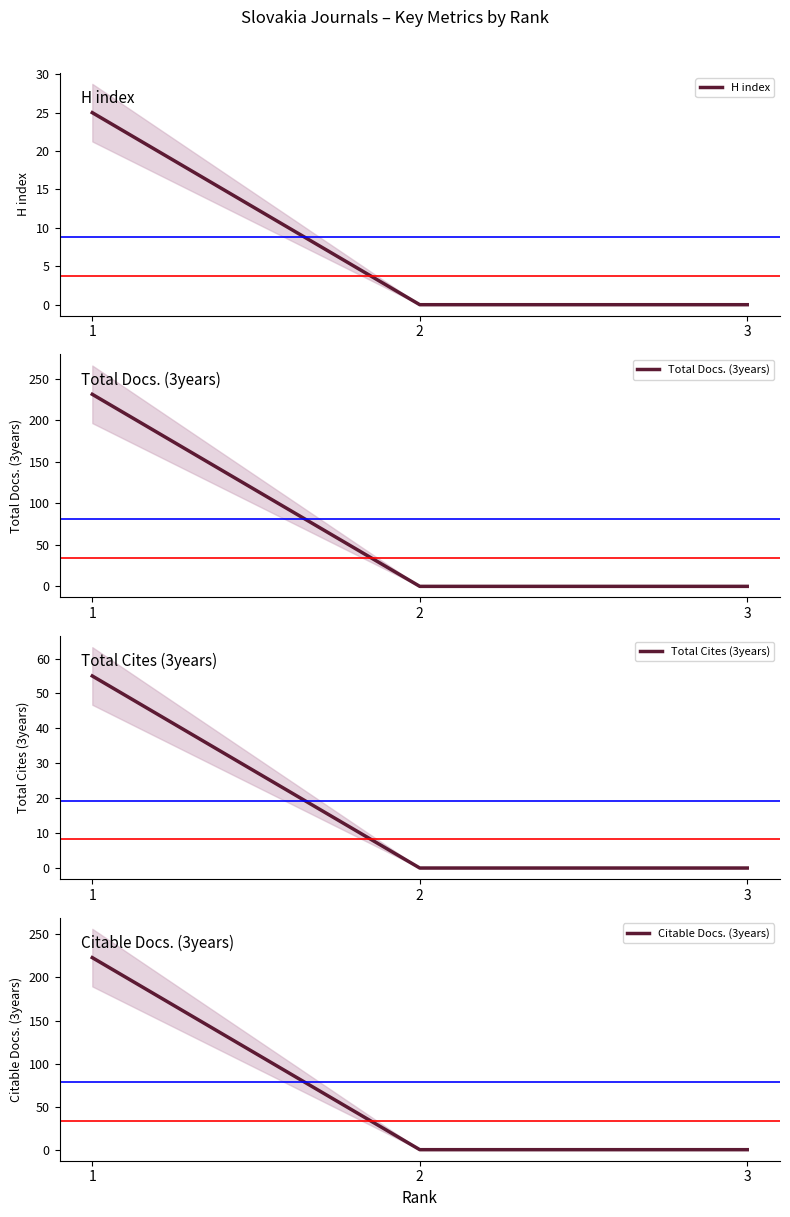

How many lines are shown in the chart?

4